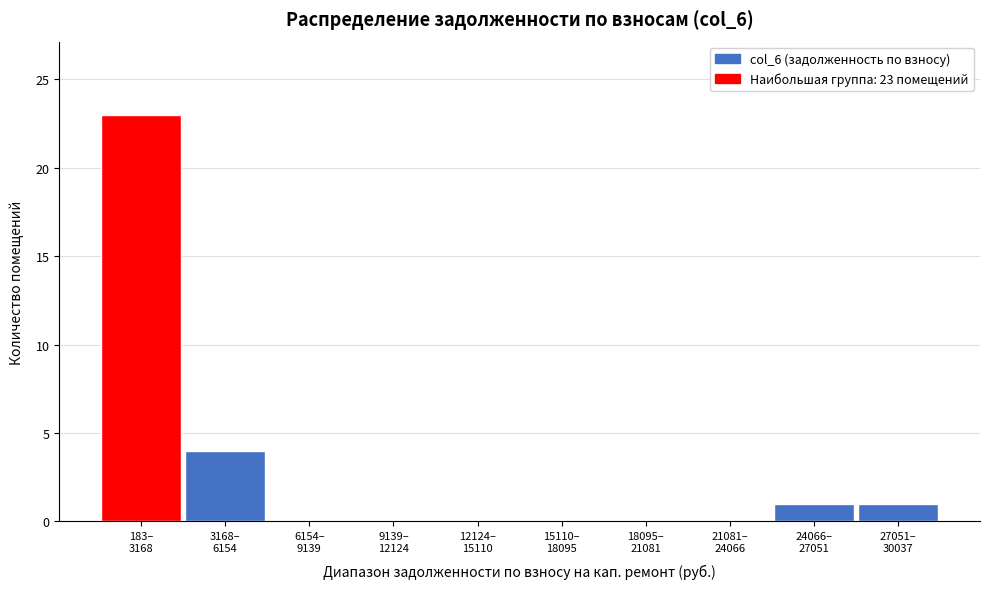

What is the greatest value displayed?

23